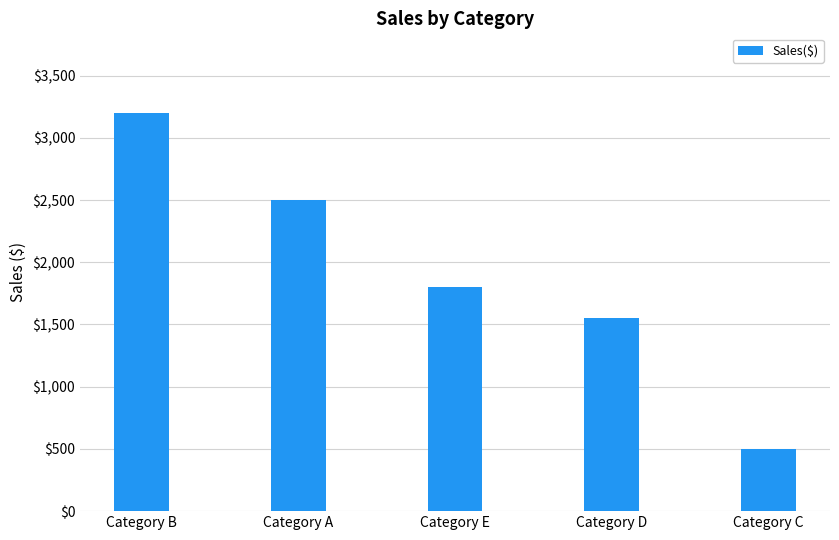

What is the difference between the values at Category E and Category A?

700